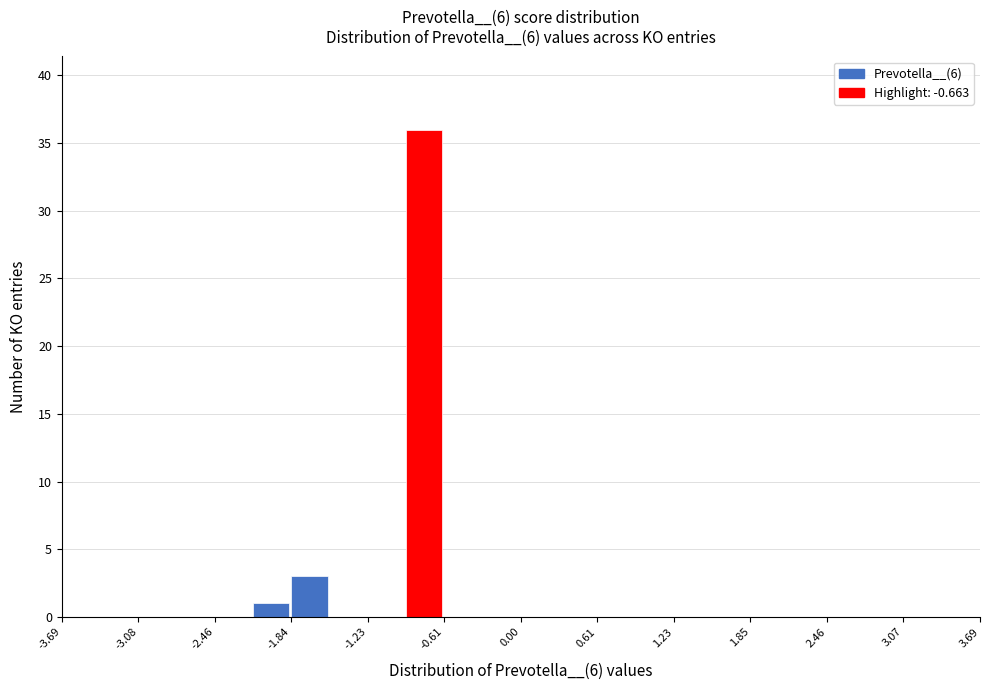

Read against the x-axis, roughly where is the centre of the tallest bar?

-0.8